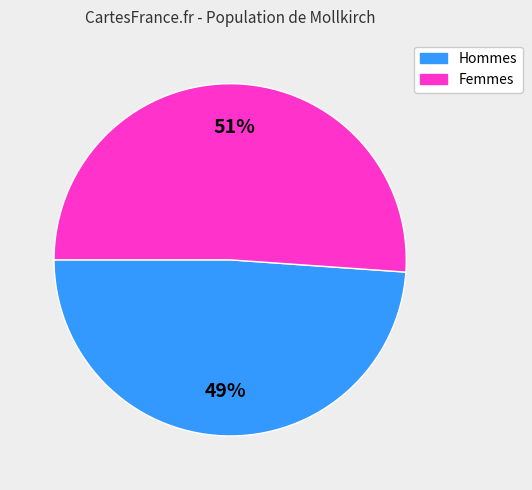

Does any single category account for the majority?

Yes